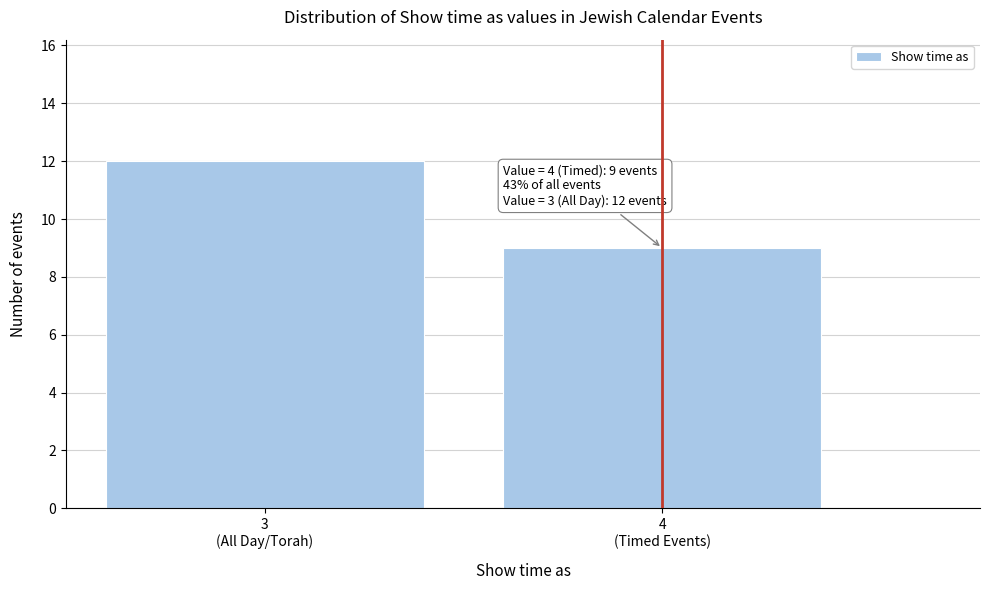

Reading left to right, extract all data points from this chart.

12	9